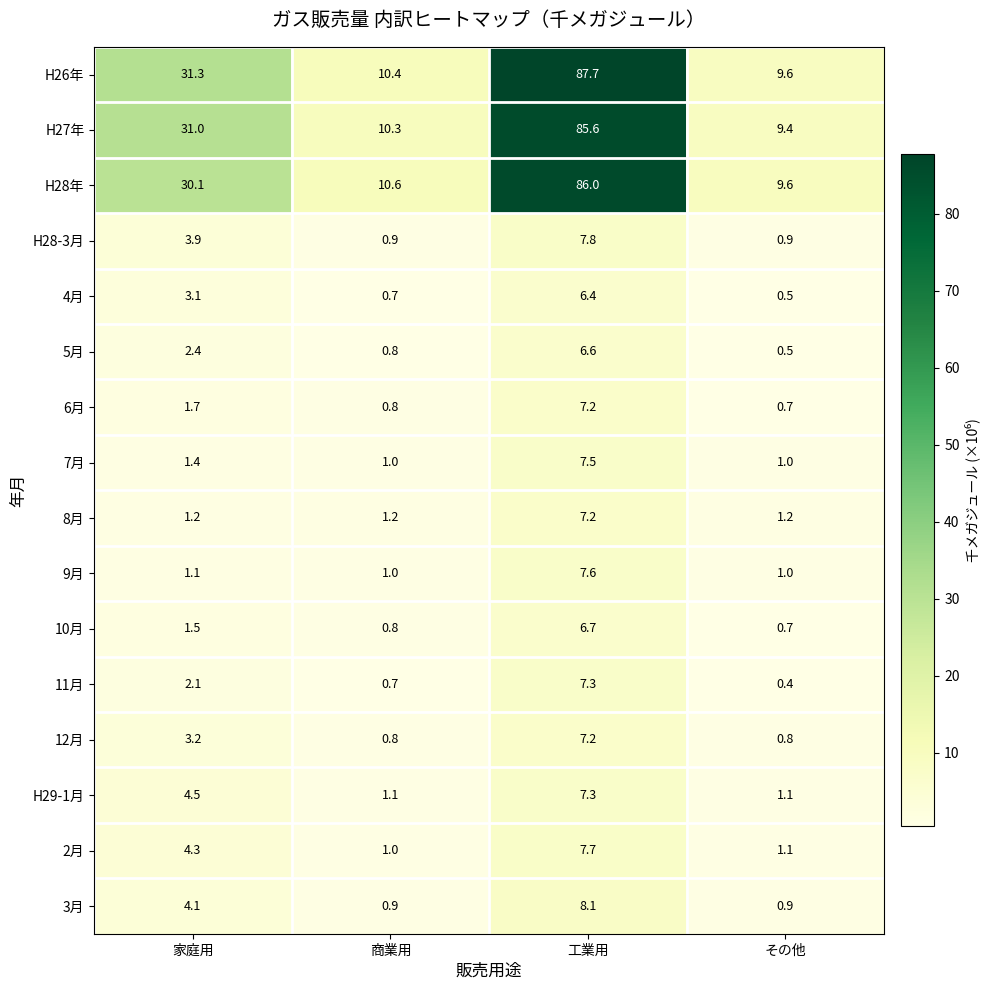

Rank the categories by 6月 value from highest to lowest.

工業用, 家庭用, 商業用, その他